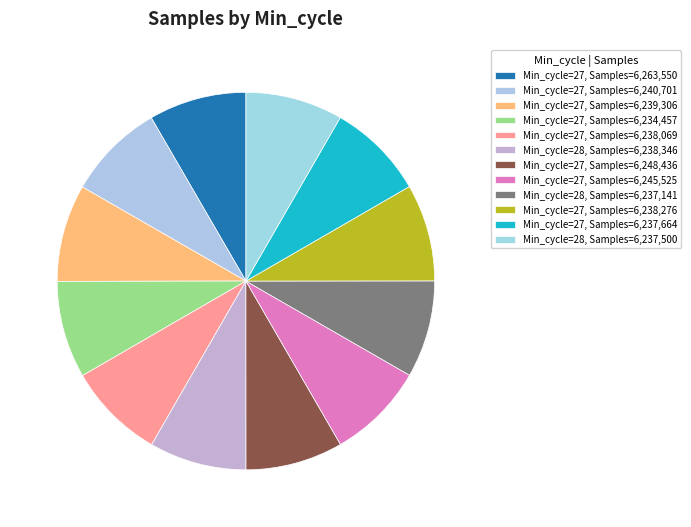

Count the number of slices in the pie.

12